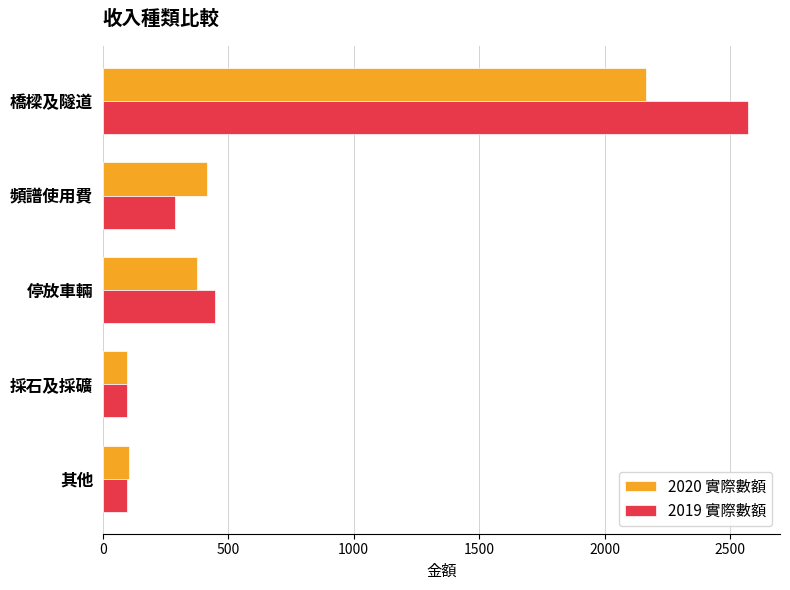

What is the difference between the second highest and second lowest values in the 2019 實際數額 series?

351